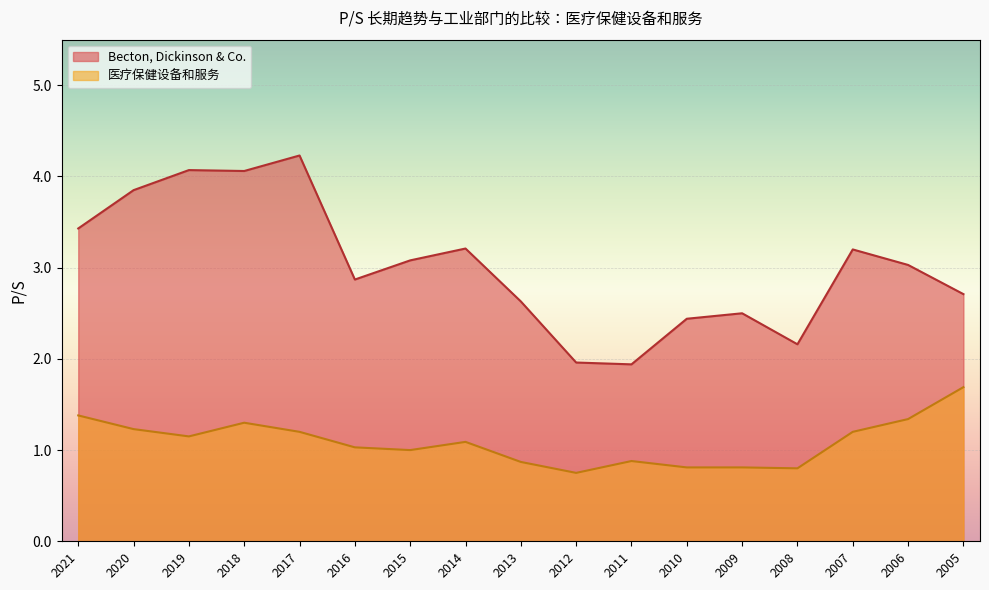

Rank the categories by Becton, Dickinson & Co. value from lowest to highest.

2011, 2012, 2008, 2010, 2009, 2013, 2005, 2016, 2006, 2015, 2007, 2014, 2021, 2020, 2018, 2019, 2017